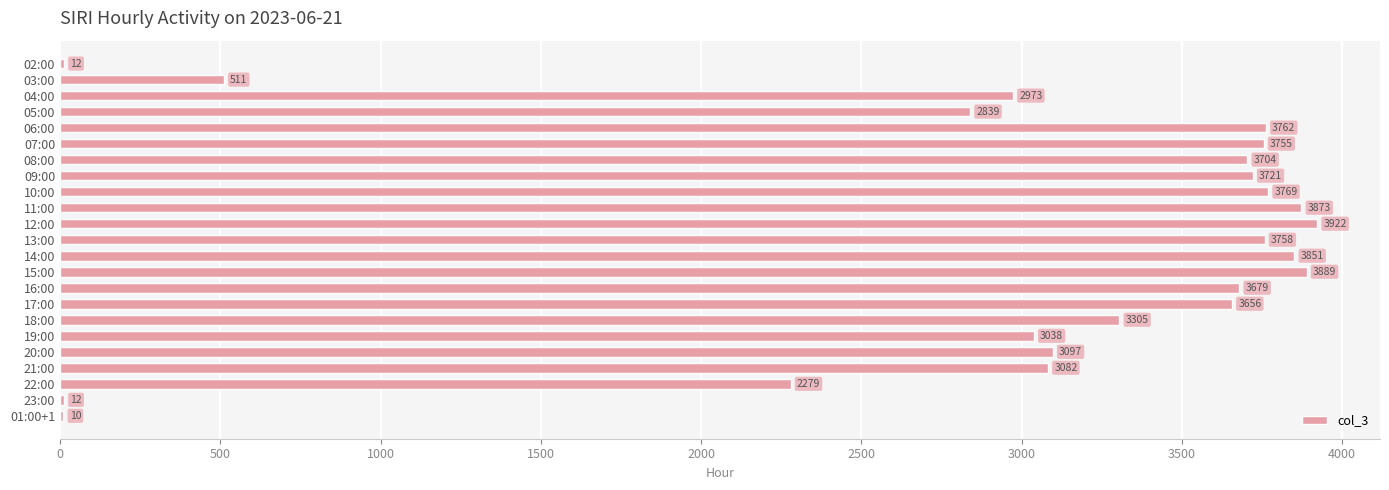

What is the sum of all values?

66497